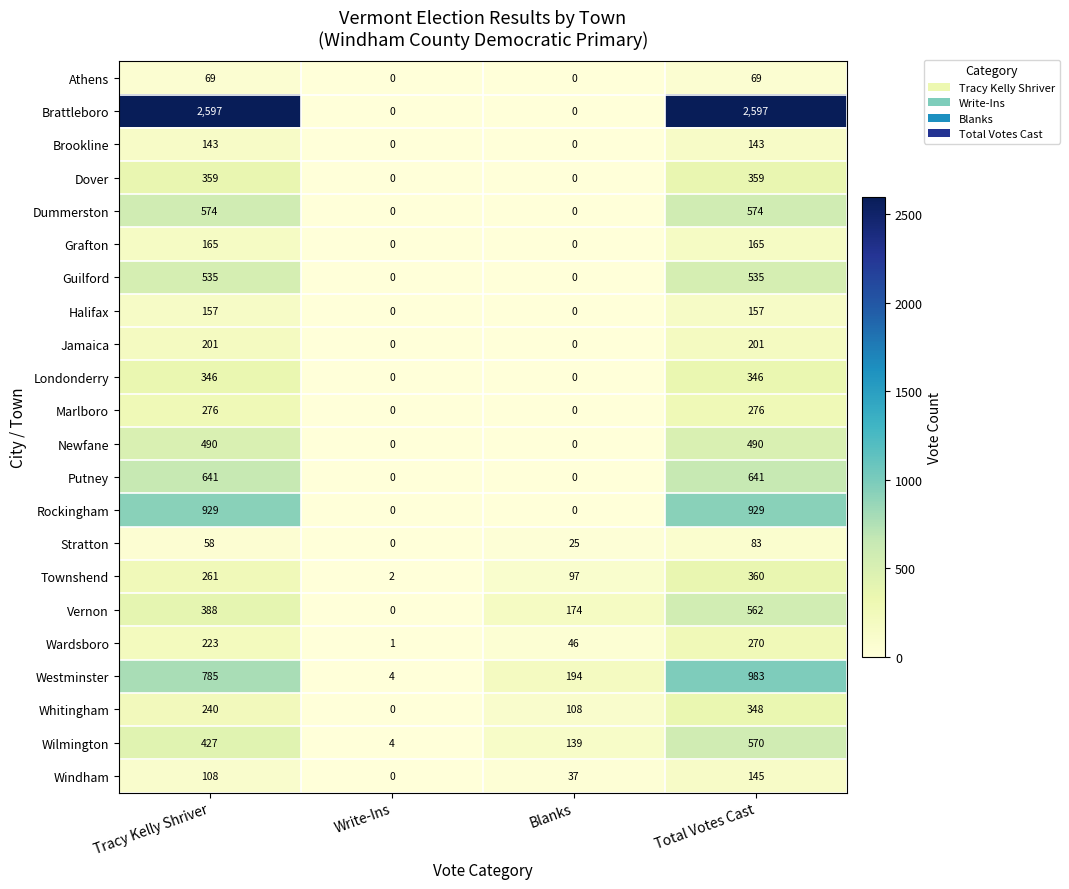

Read the Stratton value at Tracy Kelly Shriver, to the nearest 5.

60